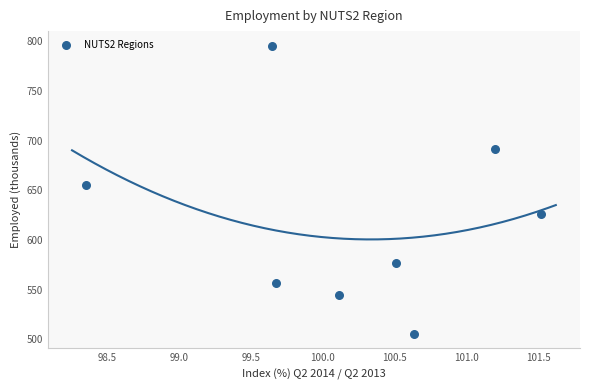

What Y value in the scatter plot is closest to 650?

655.5